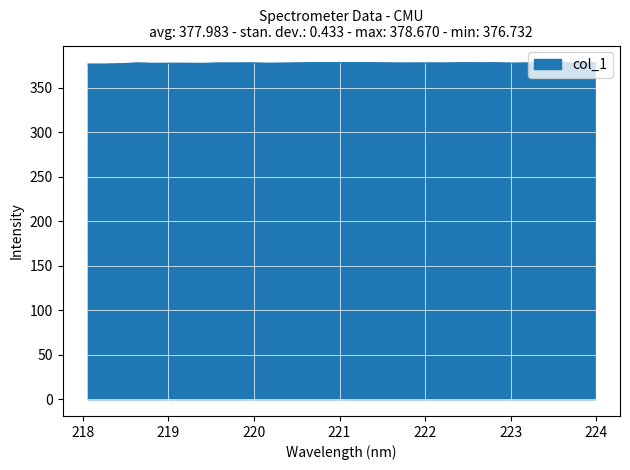

What is the maximum value shown in the chart?

378.7